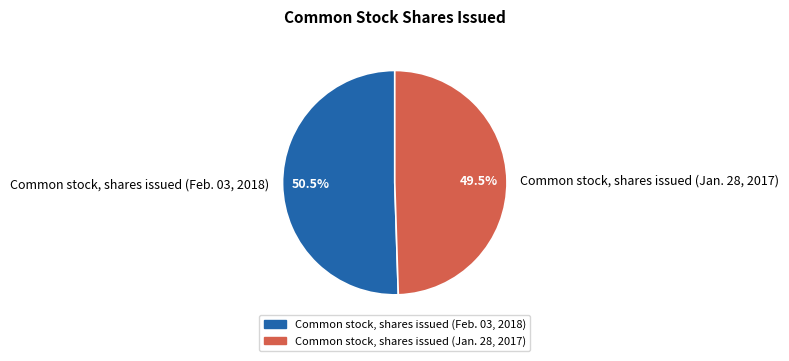

What is the largest slice in the pie chart?

Common stock, shares issued (Feb. 03, 2018)